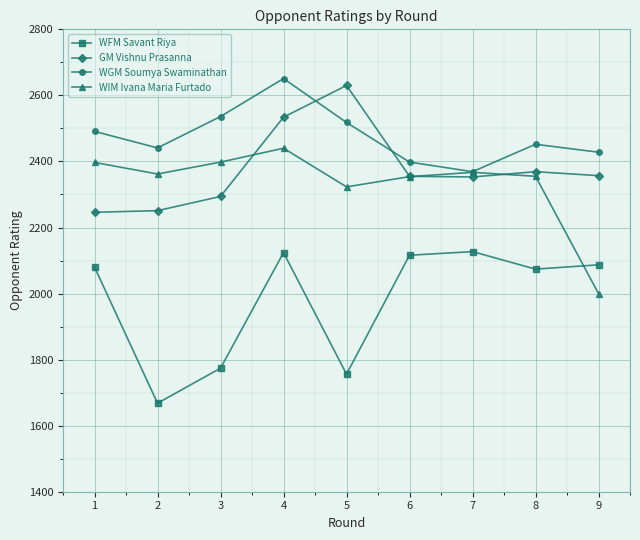

At which category does WIM Ivana Maria Furtado reach its first local peak?

4